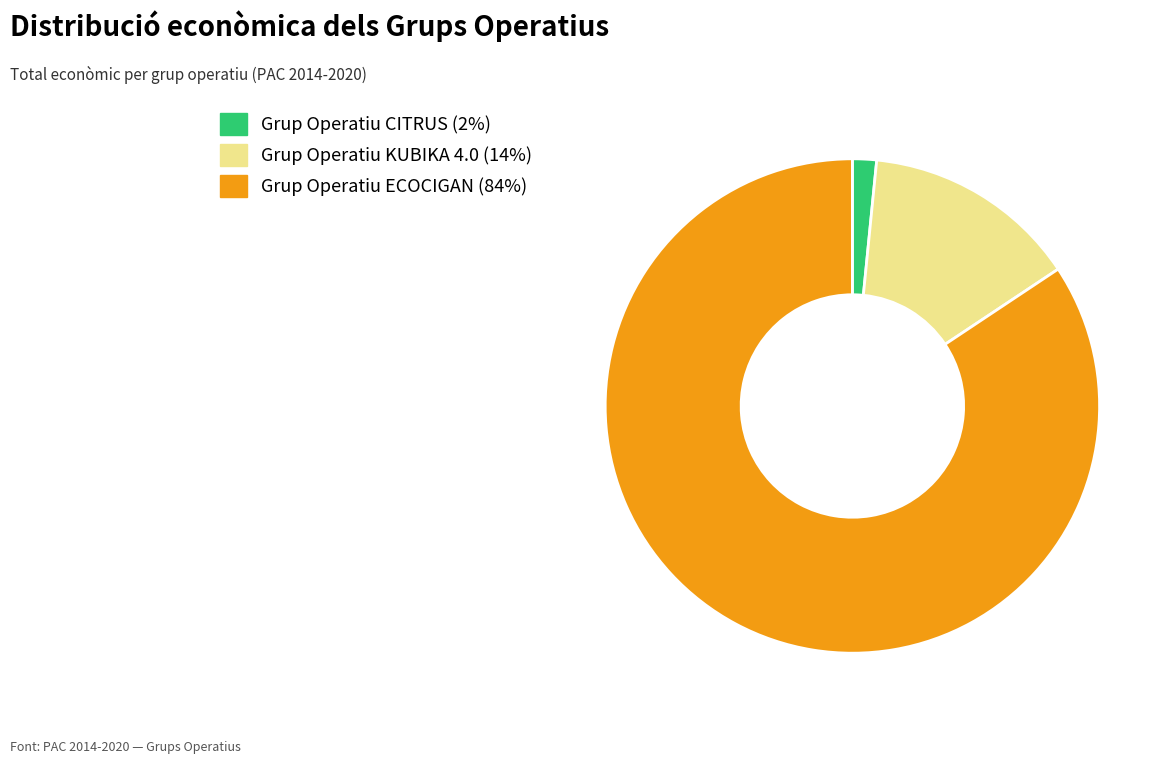

Rank the categories by value from lowest to highest.

Grup Operatiu CITRUS, Grup Operatiu KUBIKA 4.0, Grup Operatiu ECOCIGAN